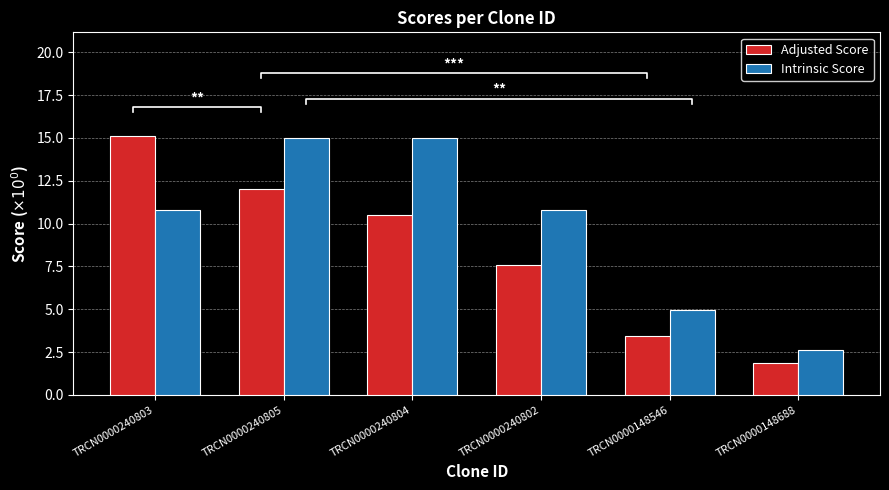

What is the label of the 6th bar from the left?

TRCN0000148688